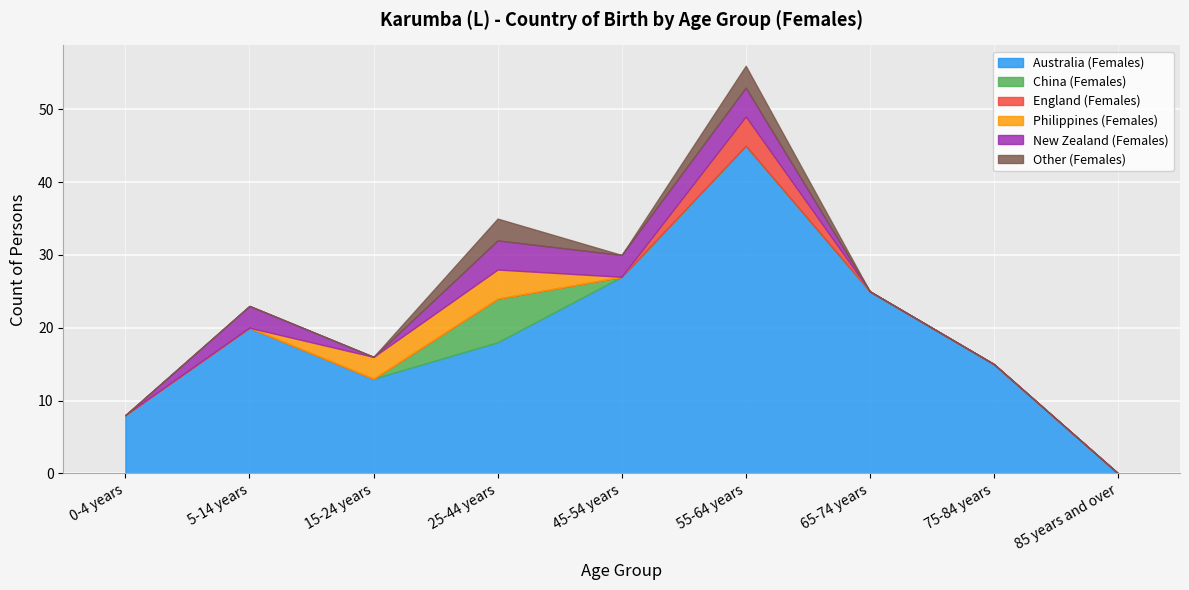

Where do China (Females) and Philippines (Females) first cross each other?

15-24 years and 25-44 years